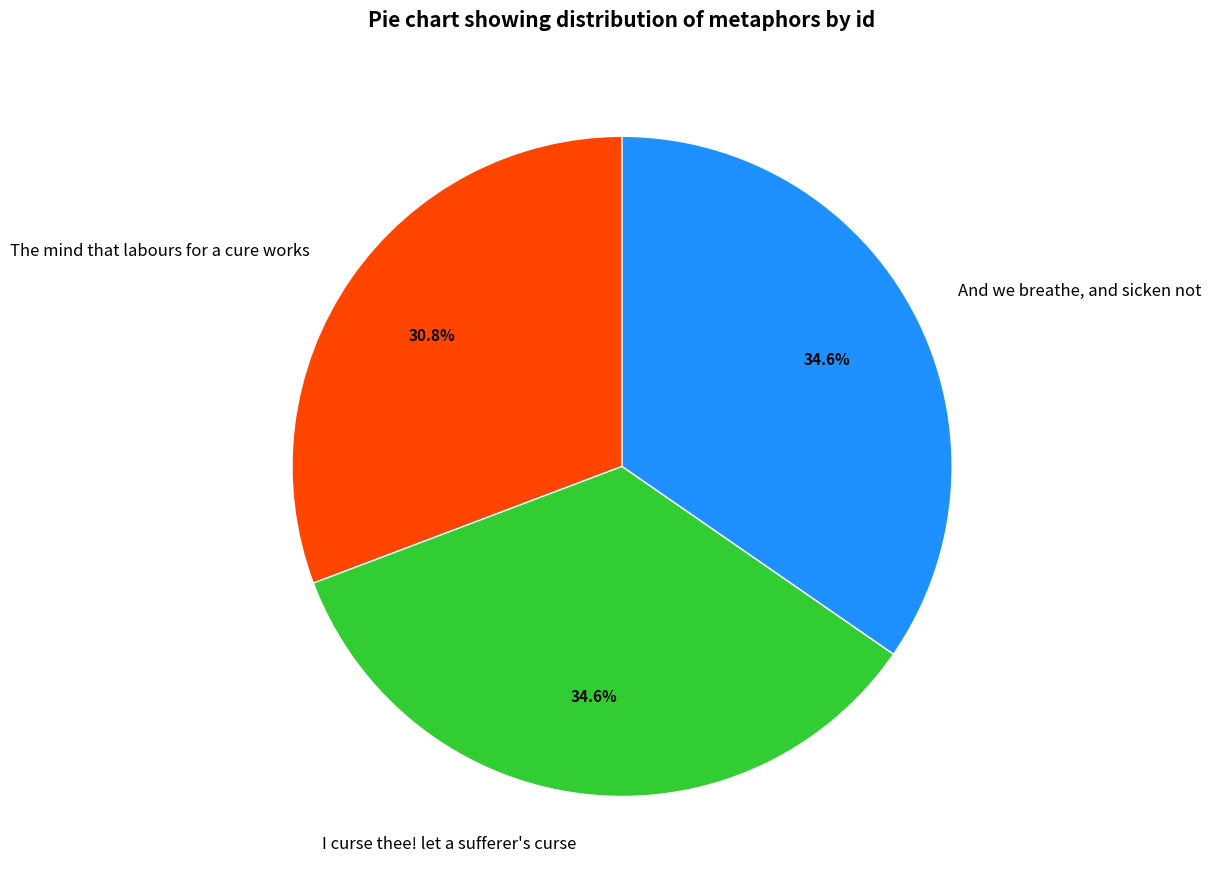

What is the smallest slice in the pie chart?

The mind that labours for a cure works